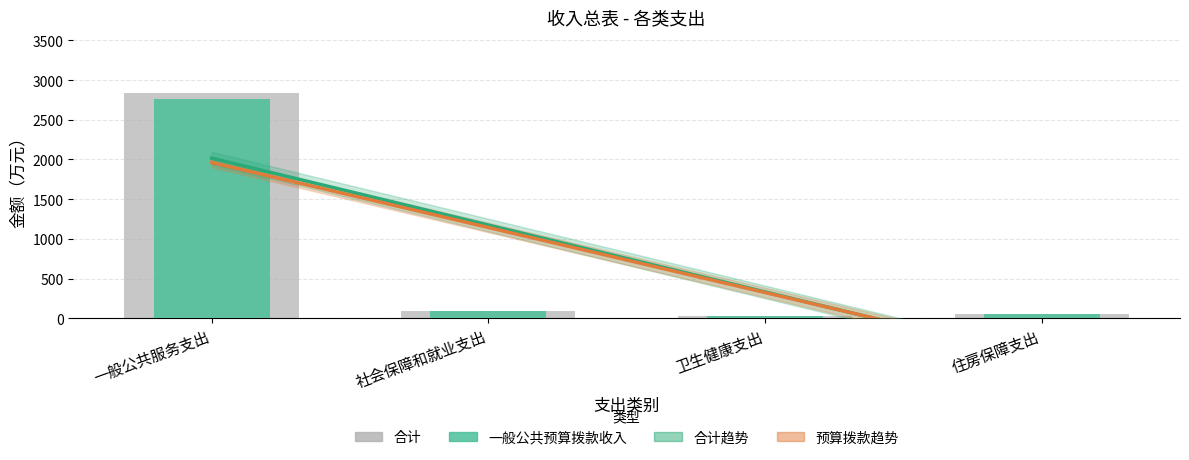

Which series has the widest spread of values?

合计